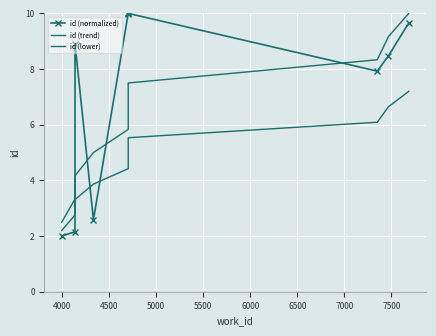

Which series has the largest range (max minus min)?

id (normalized)